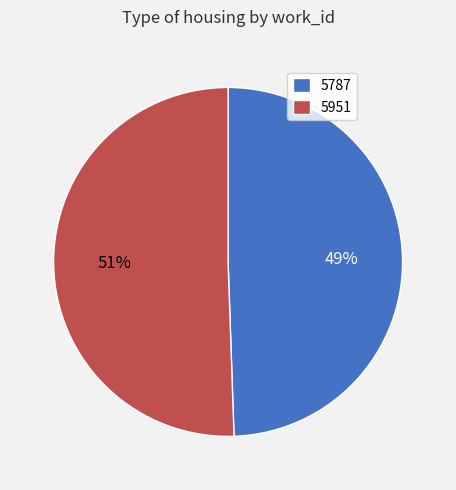

Which has a higher value, 5787 or 5951?

5951